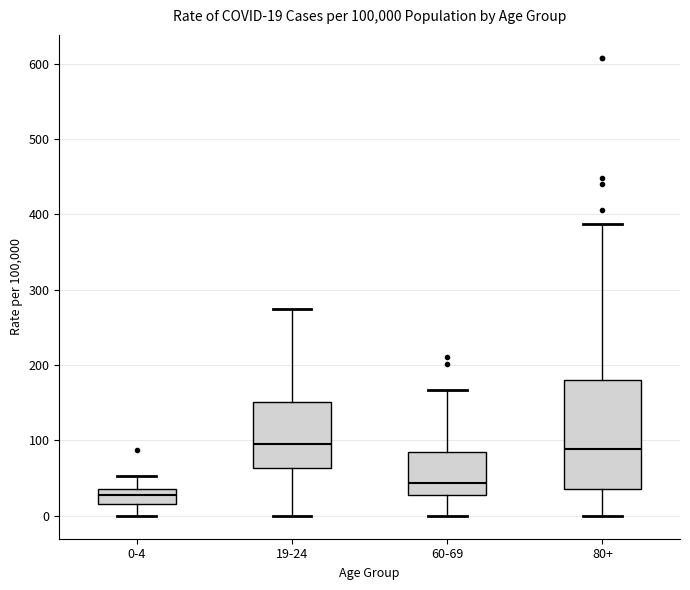

Which box's median line is the lowest?

0-4